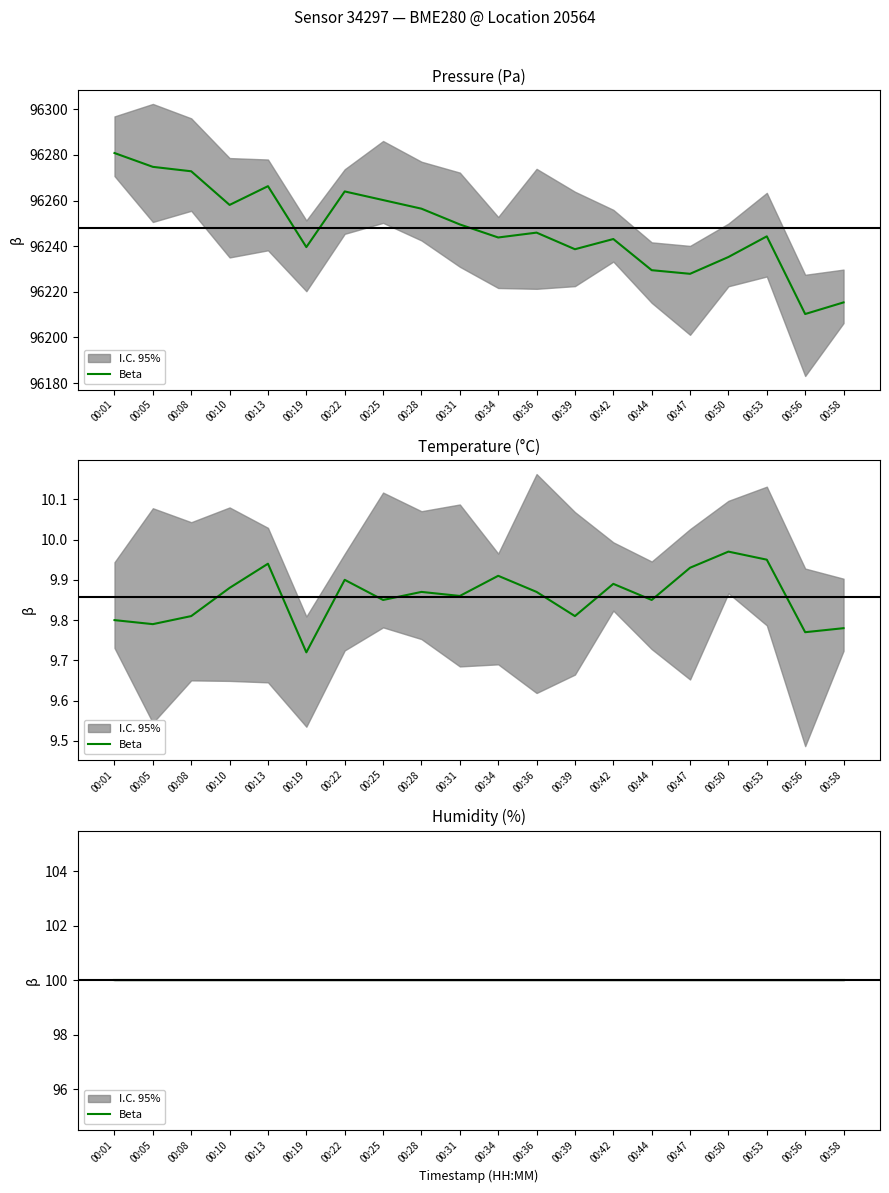

What is the spread (max minus min) of values at 00:13?

96256.4